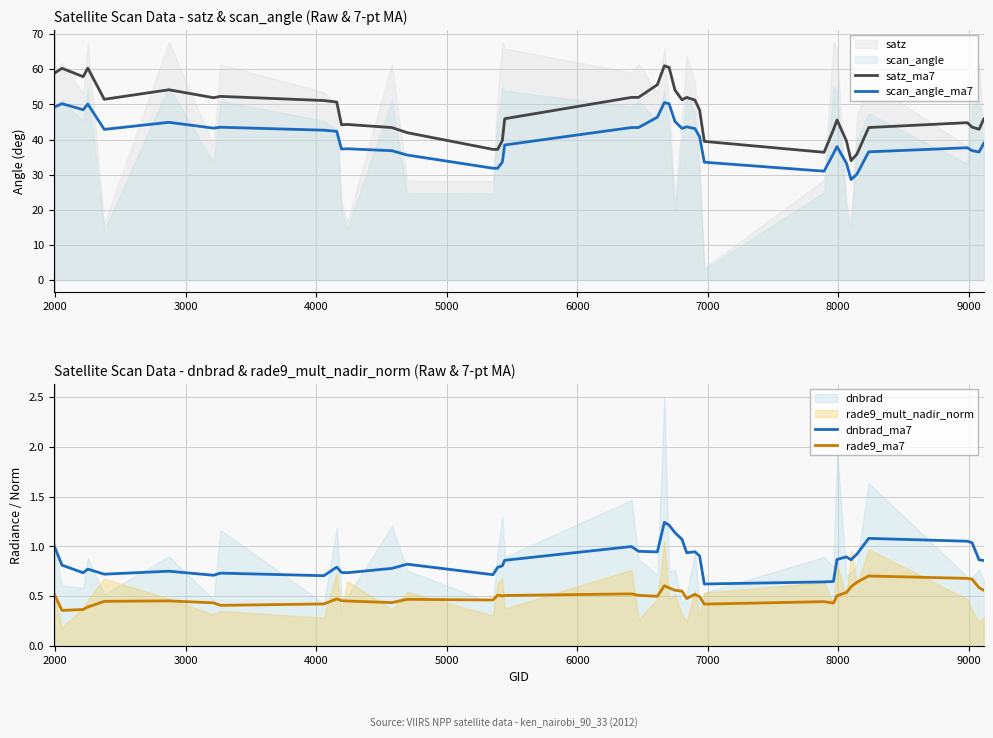

What is the smallest value displayed?

0.4